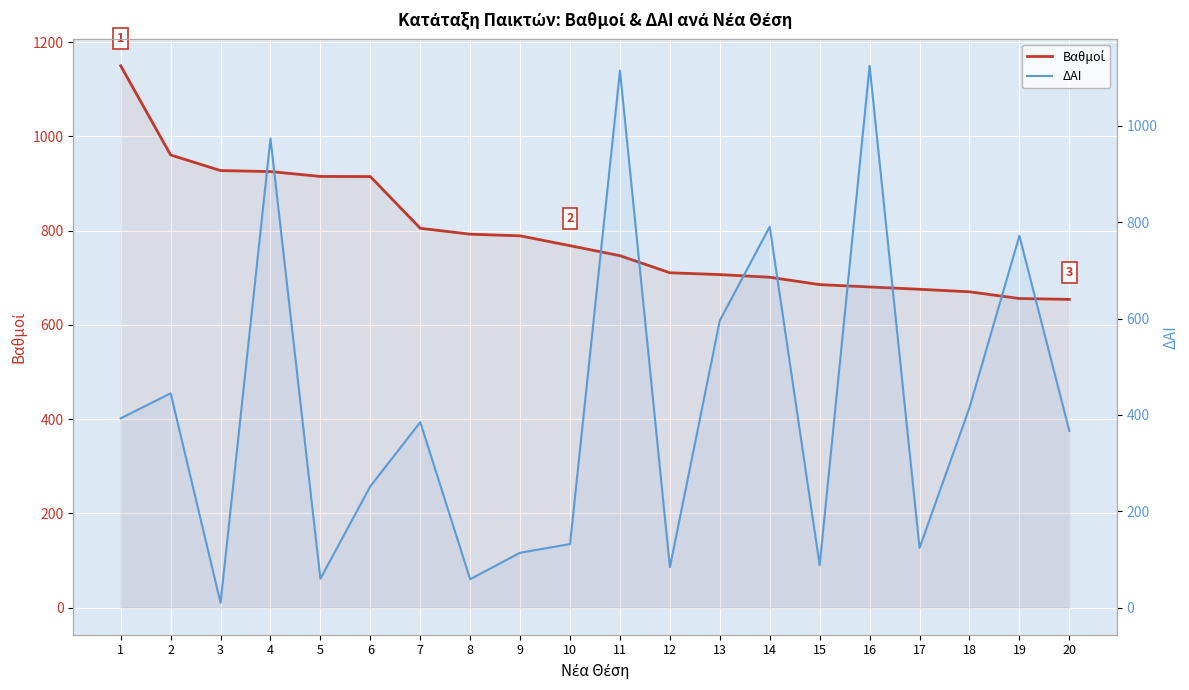

At how many categories does at least one series exceed 816?

8